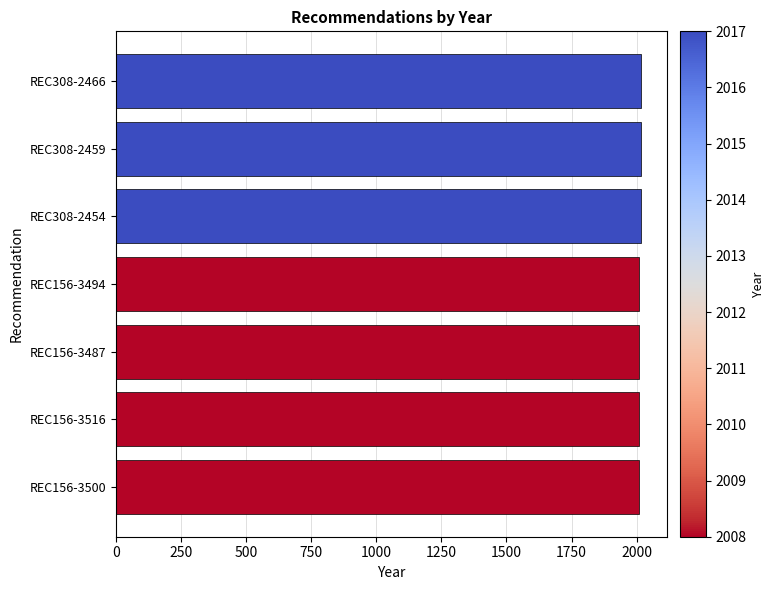

Reading top to bottom, list all the values displayed in this chart.

2017	2017	2017	2008	2008	2008	2008